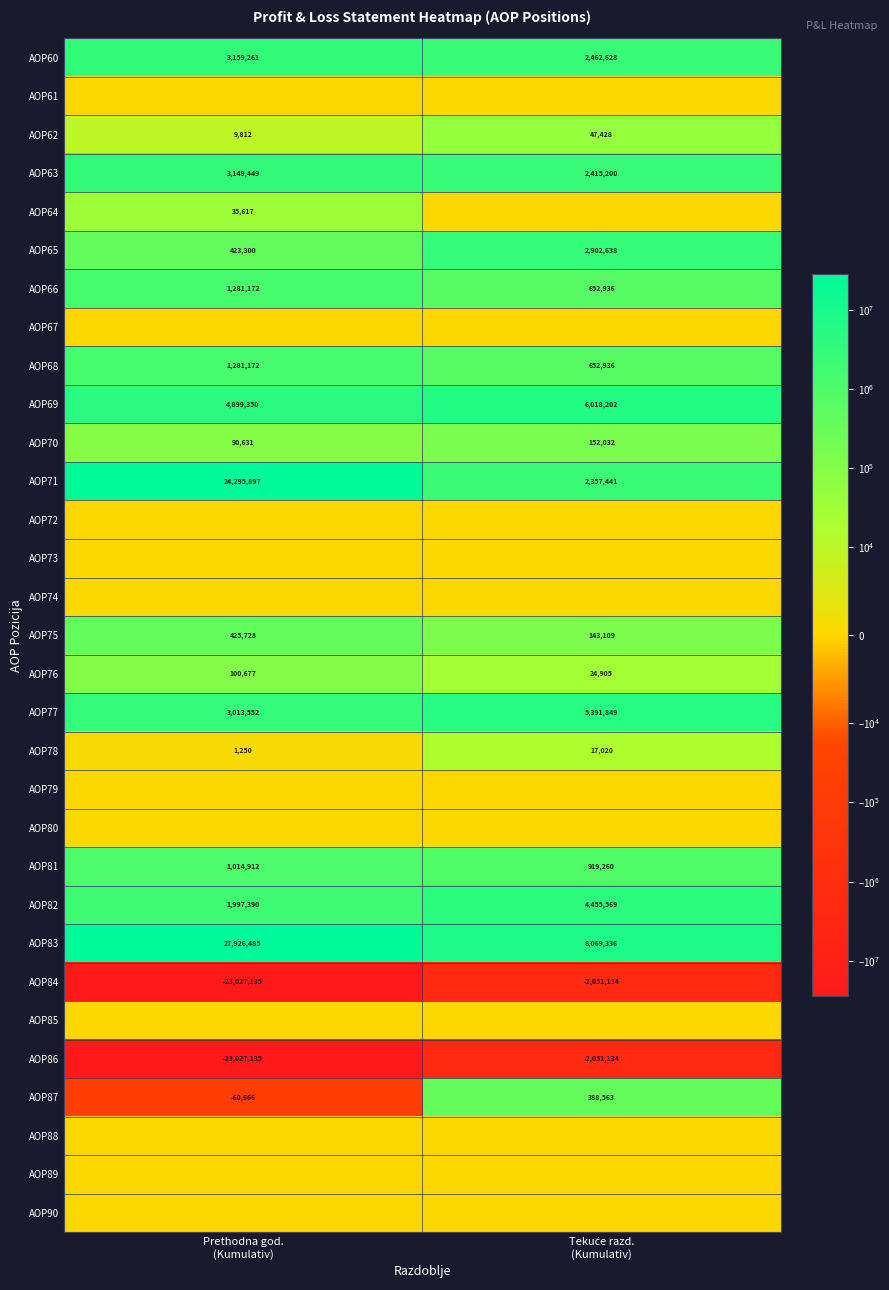

What is the lowest value of the AOP68 series?

652936